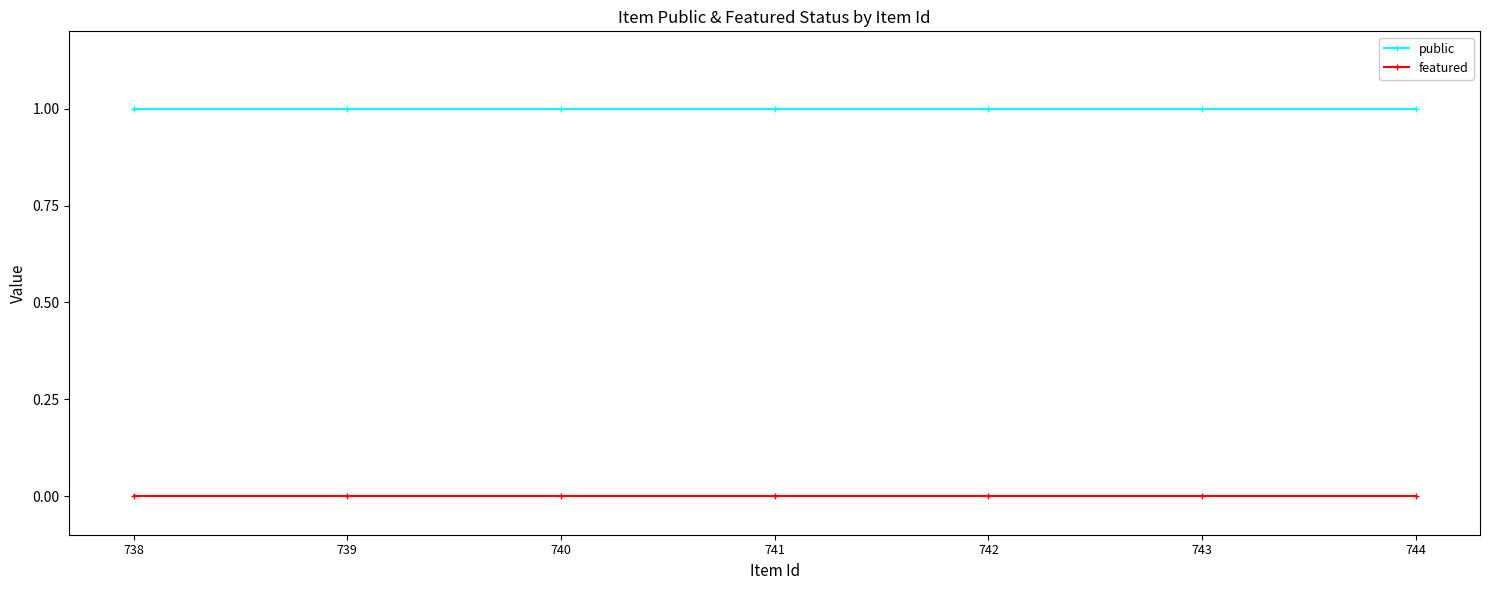

What is the spread (max minus min) of values at 739?

1